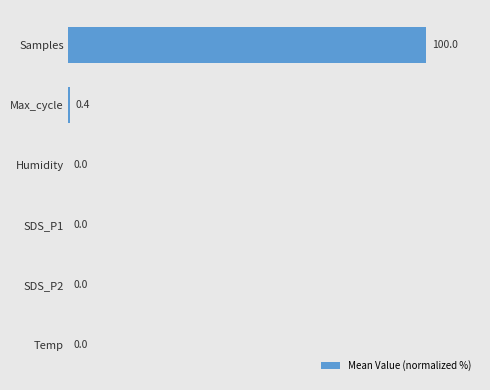

What is the change in value from Samples to Max_cycle?

-99.6